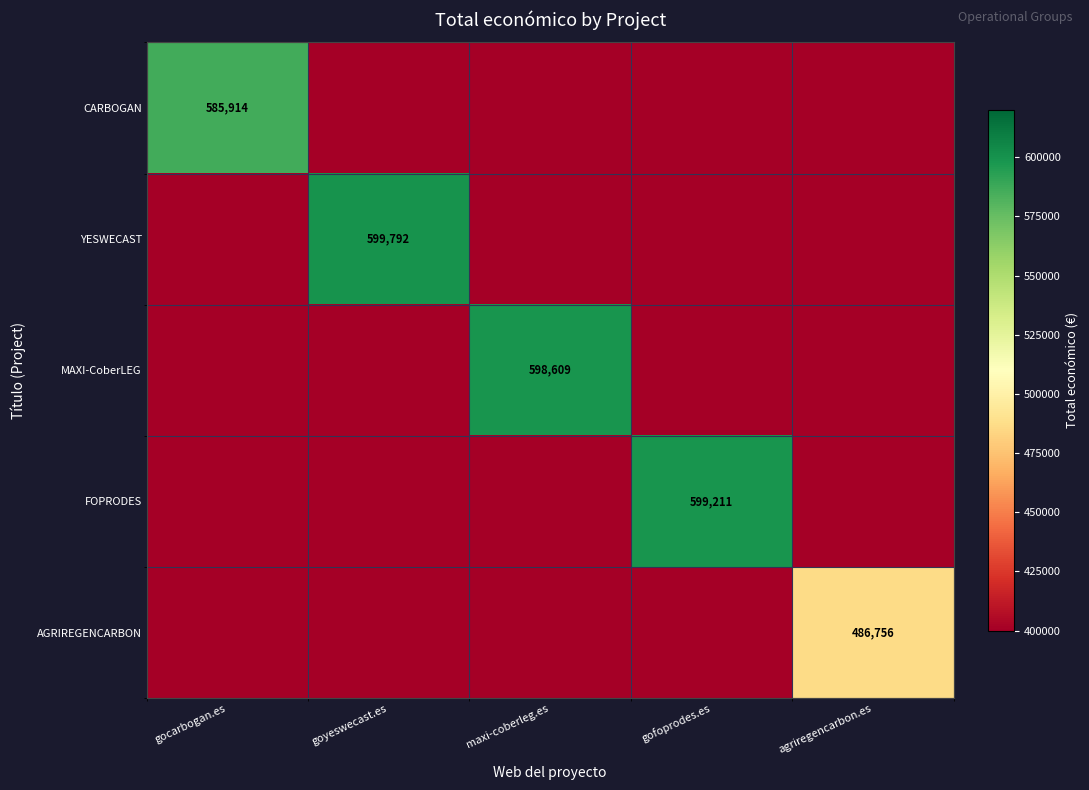

The value of MAXI-CoberLEG at maxi-coberleg.es is 872603. True or false?

False